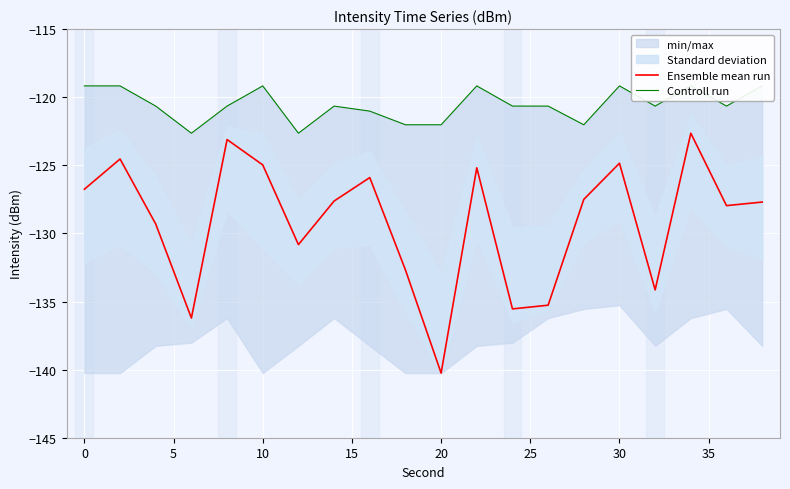

What is the maximum value for Ensemble mean run?

-122.6